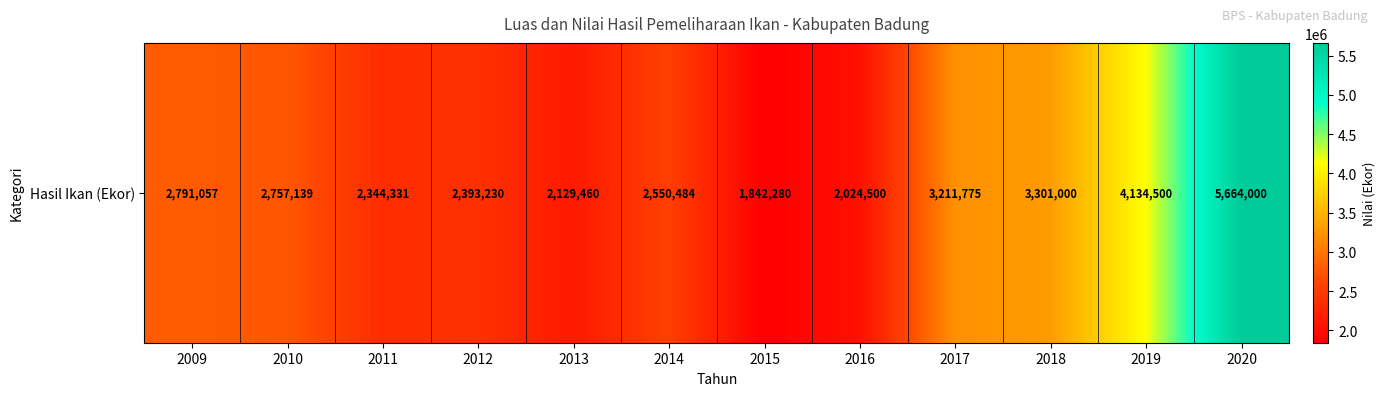

What is the difference between the maximum and second lowest values?

3639500